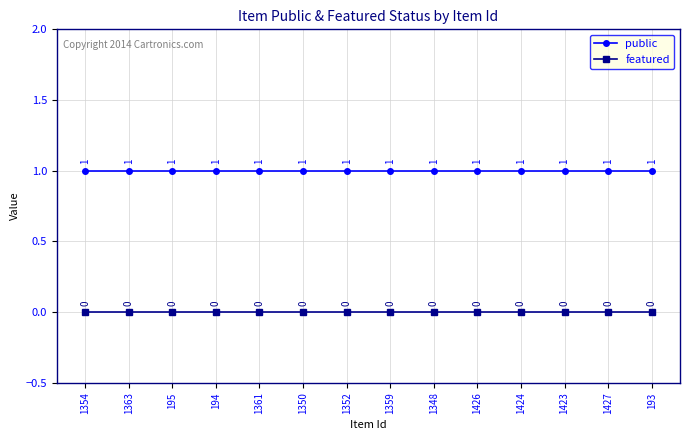

True or false: public has more than 1 interior local peaks.

False